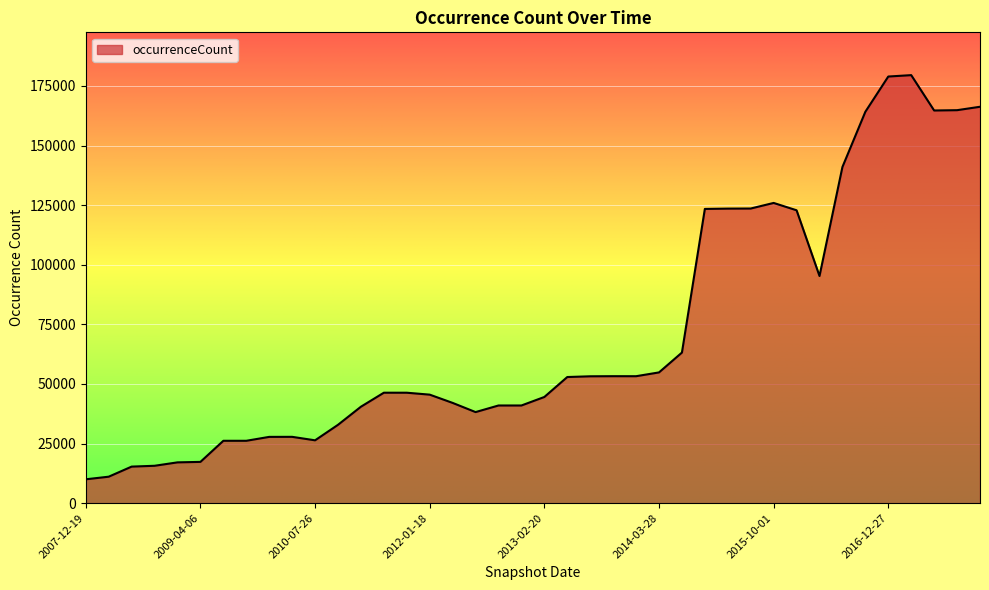

How many lines are shown in the chart?

1